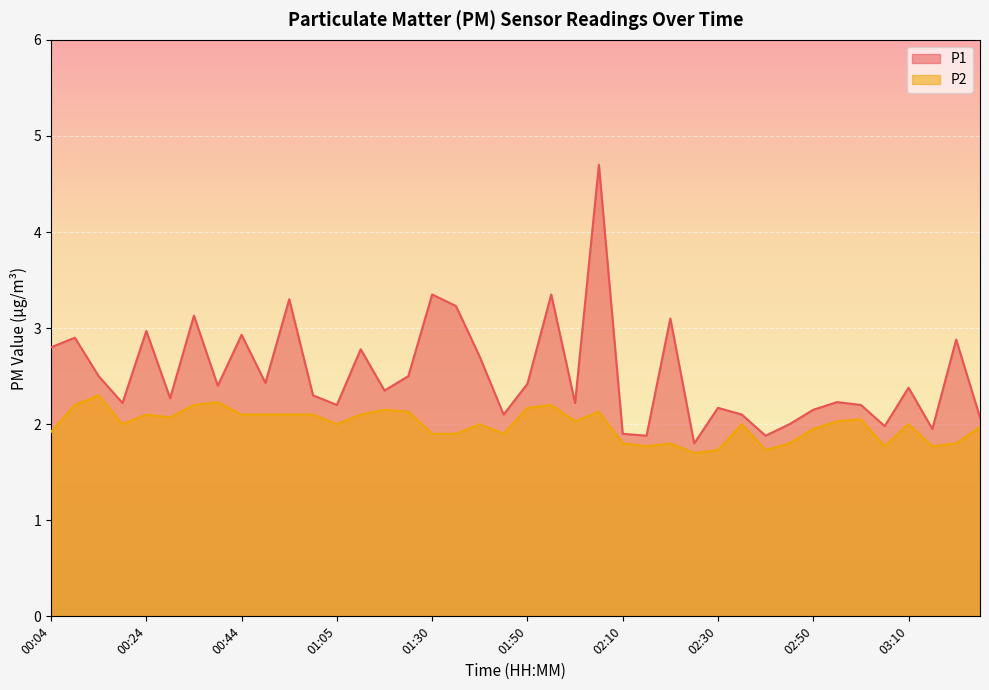

How many lines are shown in the chart?

2